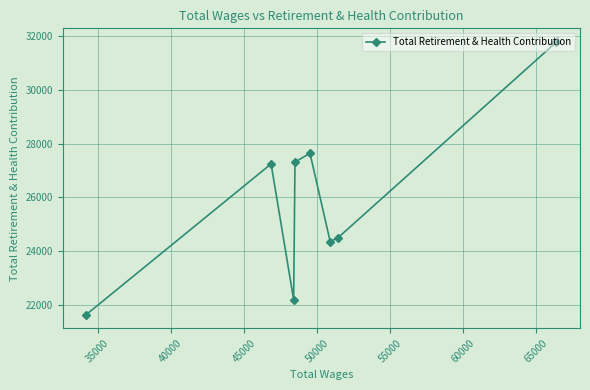

What is the value of the 1st point from the left?

21654